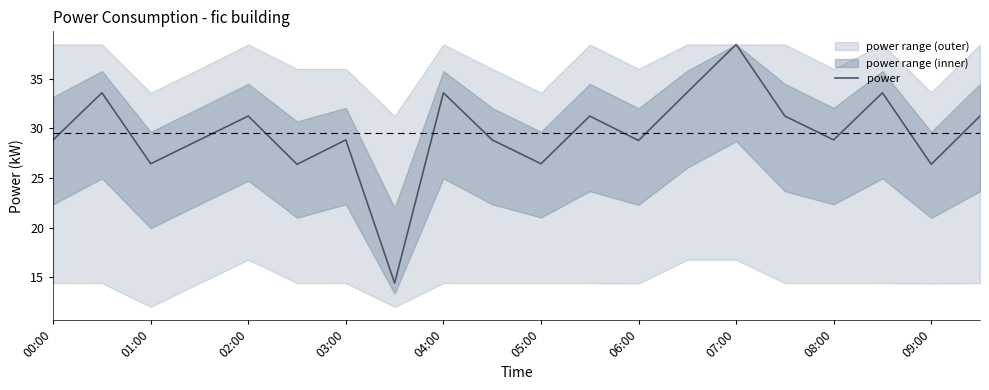

At which label does power reach its peak?

07:00